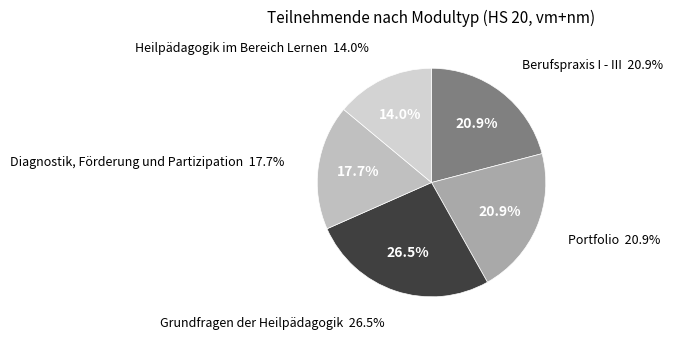

How many slices are in this pie chart?

5